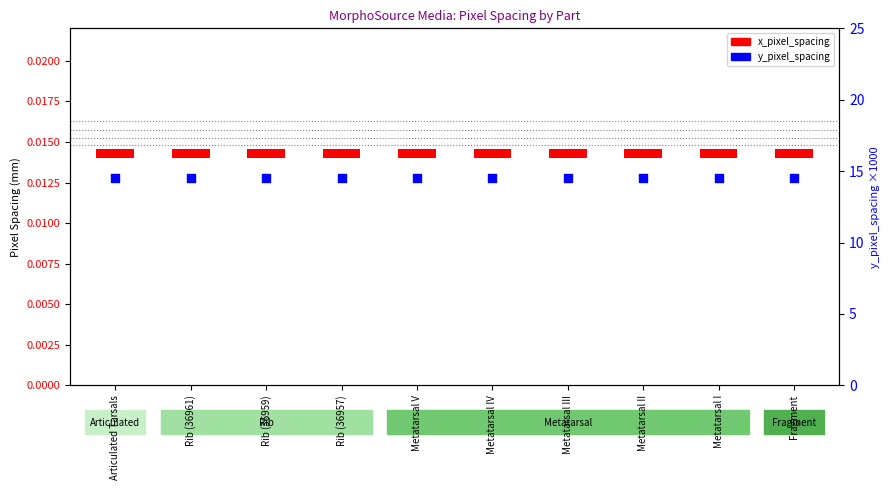

Which series contains the highest Y value?

y_pixel_spacing